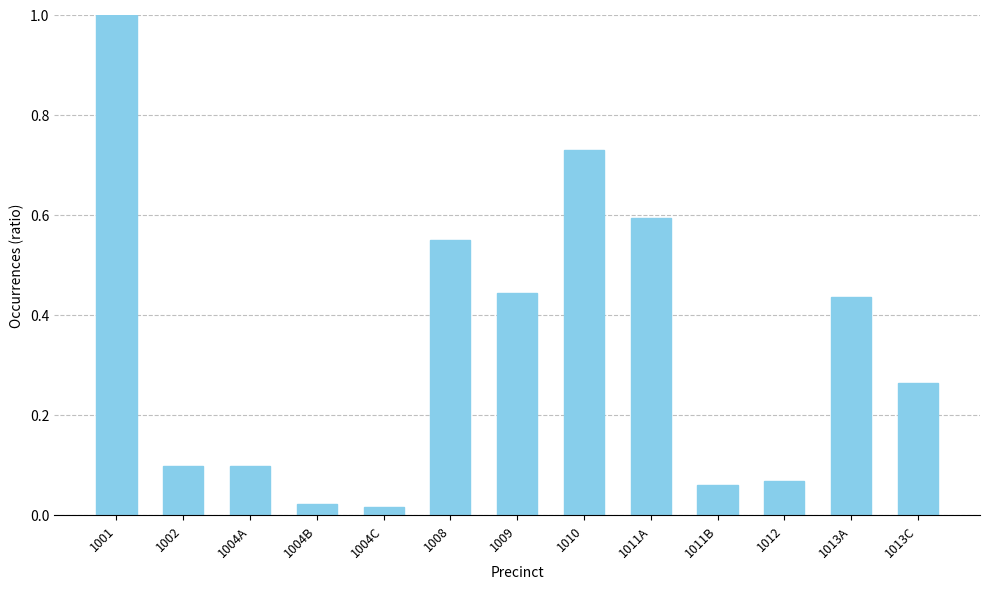

The value at 1010 is 1.1. True or false?

False